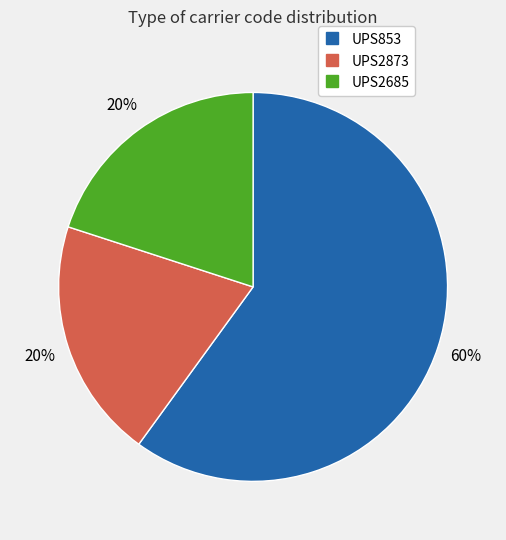

Between UPS2873 and UPS853, which is larger?

UPS853